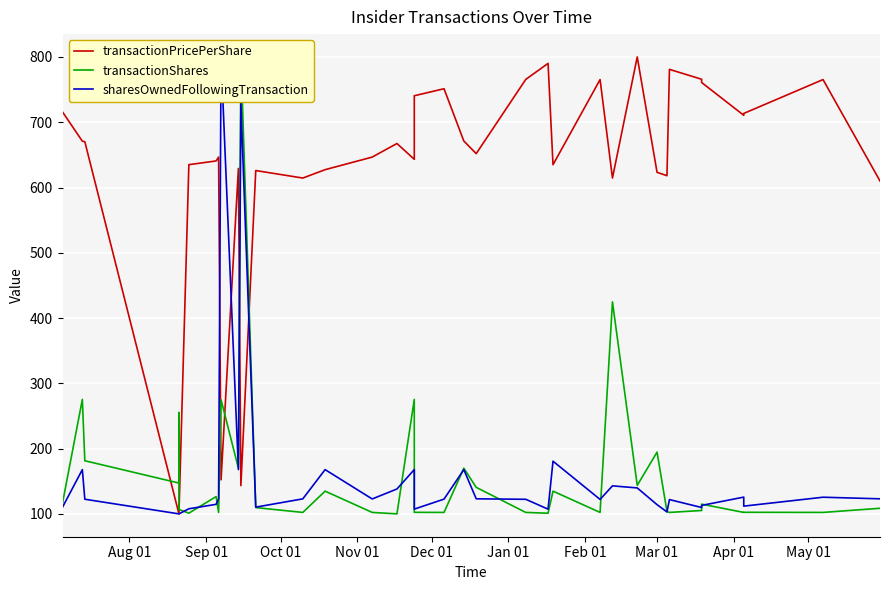

Does the chart display data point markers on the line(s)?

No